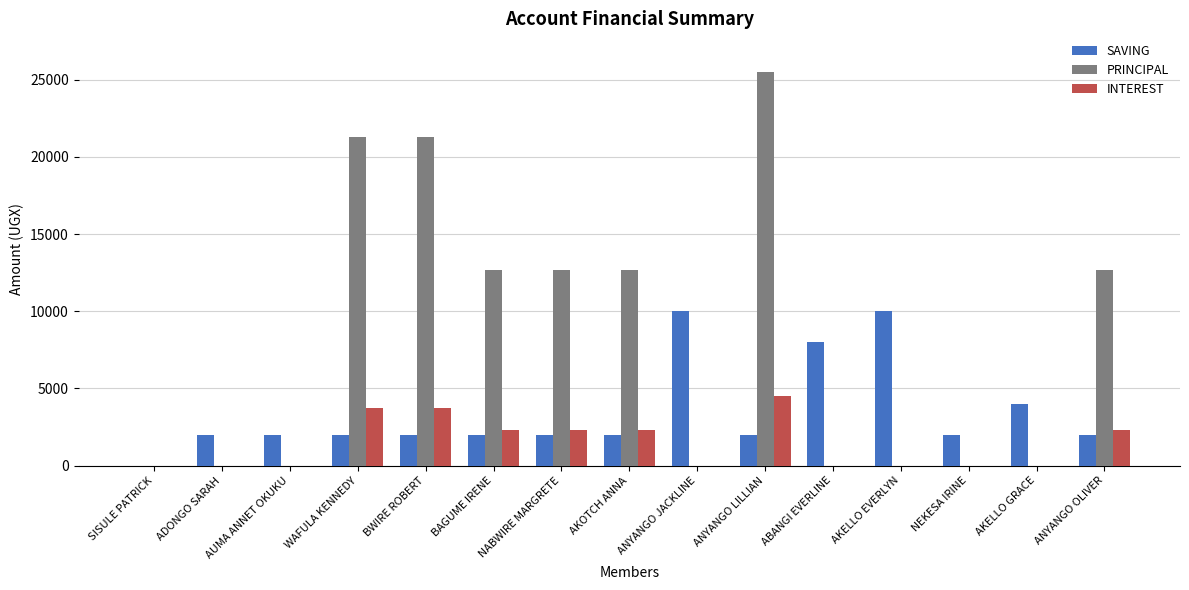

Reading right to left, what are all the values shown in this chart?

SAVING: ANYANGO OLIVER=2000	AKELLO GRACE=4000	NEKESA IRINE=2000	AKELLO EVERLYN=10000	ABANGI EVERLINE=8000	ANYANGO LILLIAN=2000	ANYANGO JACKLINE=10000	AKOTCH ANNA=2000	NABWIRE MARGRETE=2000	BAGUME IRENE=2000	BWIRE ROBERT=2000	WAFULA KENNEDY=2000	AUMA ANNET OKUKU=2000	ADONGO SARAH=2000	SISULE PATRICK=0
PRINCIPAL: ANYANGO OLIVER=12700	AKELLO GRACE=0	NEKESA IRINE=0	AKELLO EVERLYN=0	ABANGI EVERLINE=0	ANYANGO LILLIAN=25500	ANYANGO JACKLINE=0	AKOTCH ANNA=12700	NABWIRE MARGRETE=12700	BAGUME IRENE=12700	BWIRE ROBERT=21300	WAFULA KENNEDY=21300	AUMA ANNET OKUKU=0	ADONGO SARAH=0	SISULE PATRICK=0
INTEREST: ANYANGO OLIVER=2300	AKELLO GRACE=0	NEKESA IRINE=0	AKELLO EVERLYN=0	ABANGI EVERLINE=0	ANYANGO LILLIAN=4500	ANYANGO JACKLINE=0	AKOTCH ANNA=2300	NABWIRE MARGRETE=2300	BAGUME IRENE=2300	BWIRE ROBERT=3700	WAFULA KENNEDY=3700	AUMA ANNET OKUKU=0	ADONGO SARAH=0	SISULE PATRICK=0